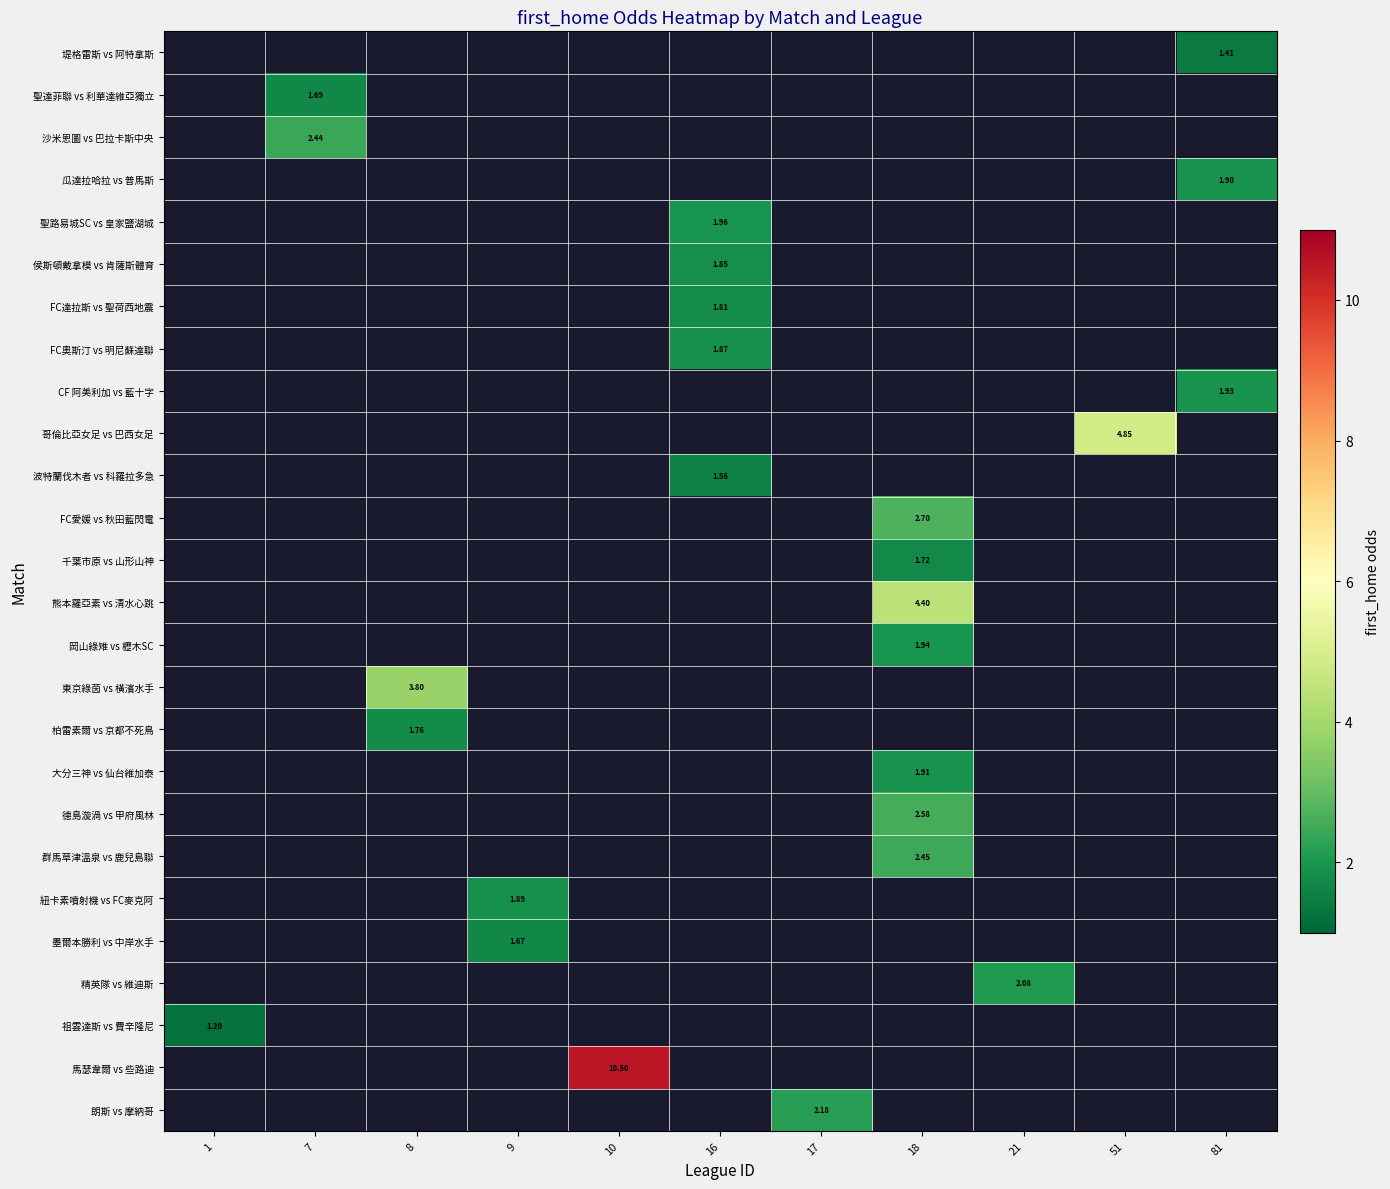

What is the maximum value shown in the chart?

10.5